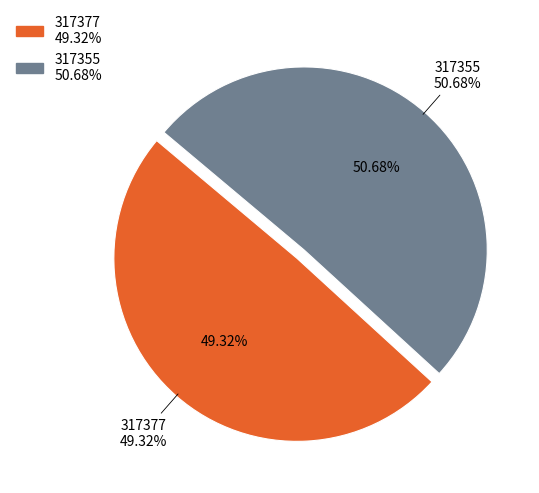

To the nearest percent, what is the average slice percentage?

50%